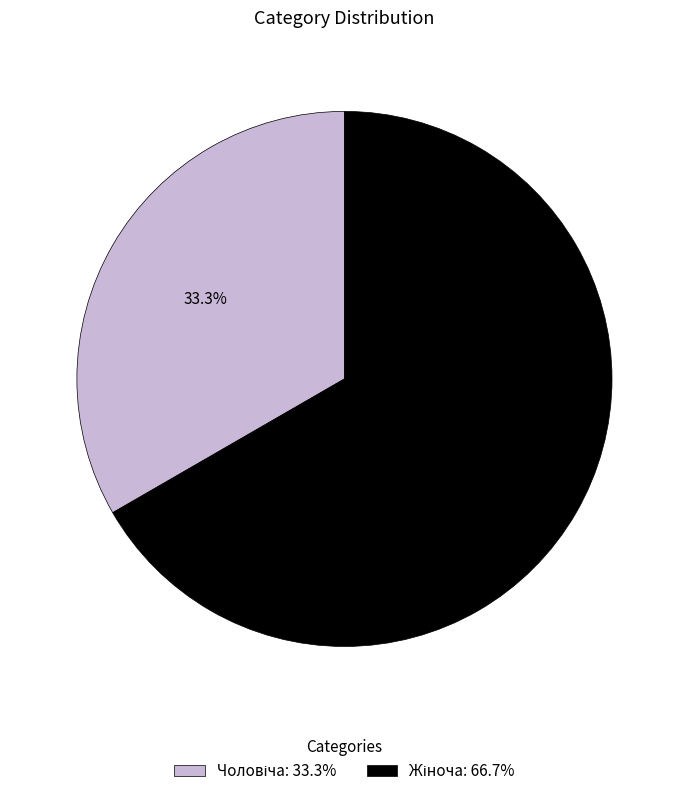

Is there any slice that represents more than half of the pie?

Yes